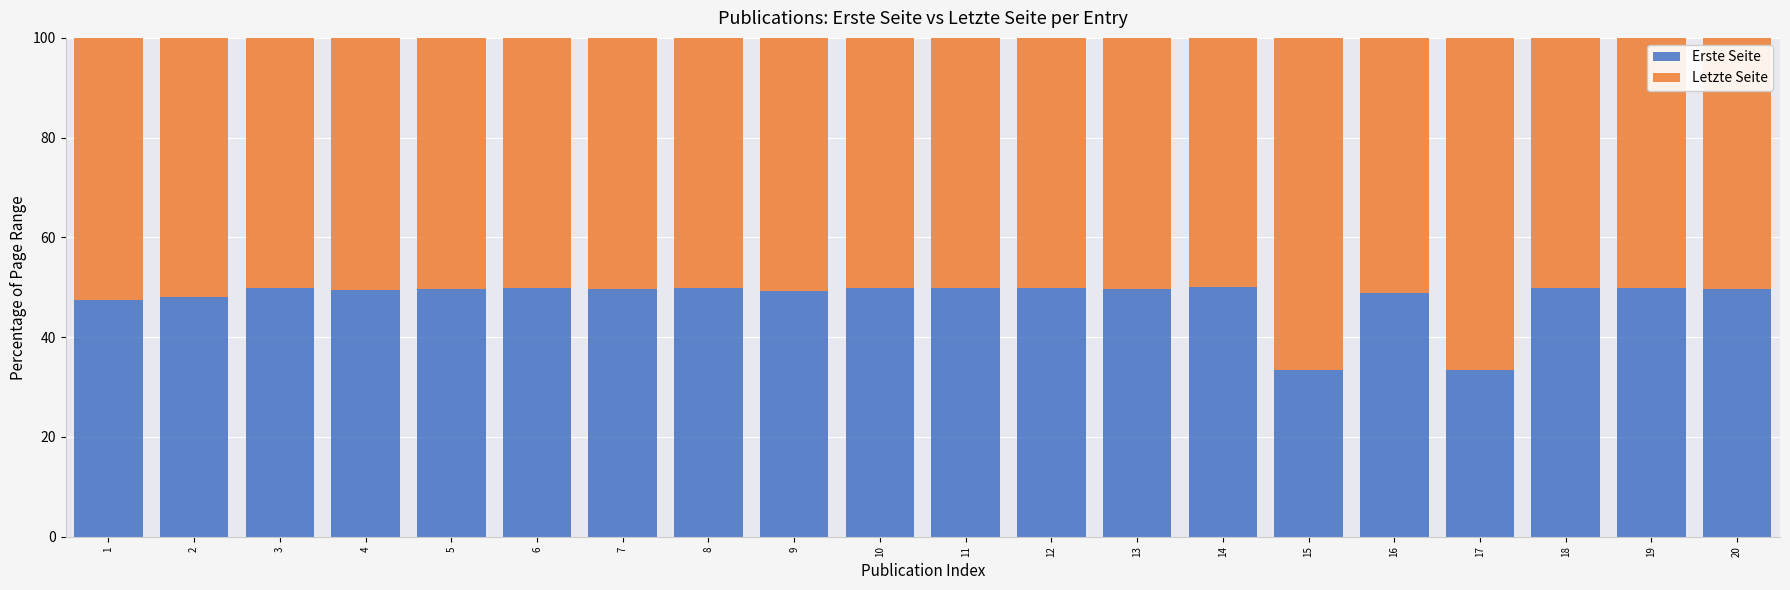

What is the maximum value for Erste Seite?

50.0